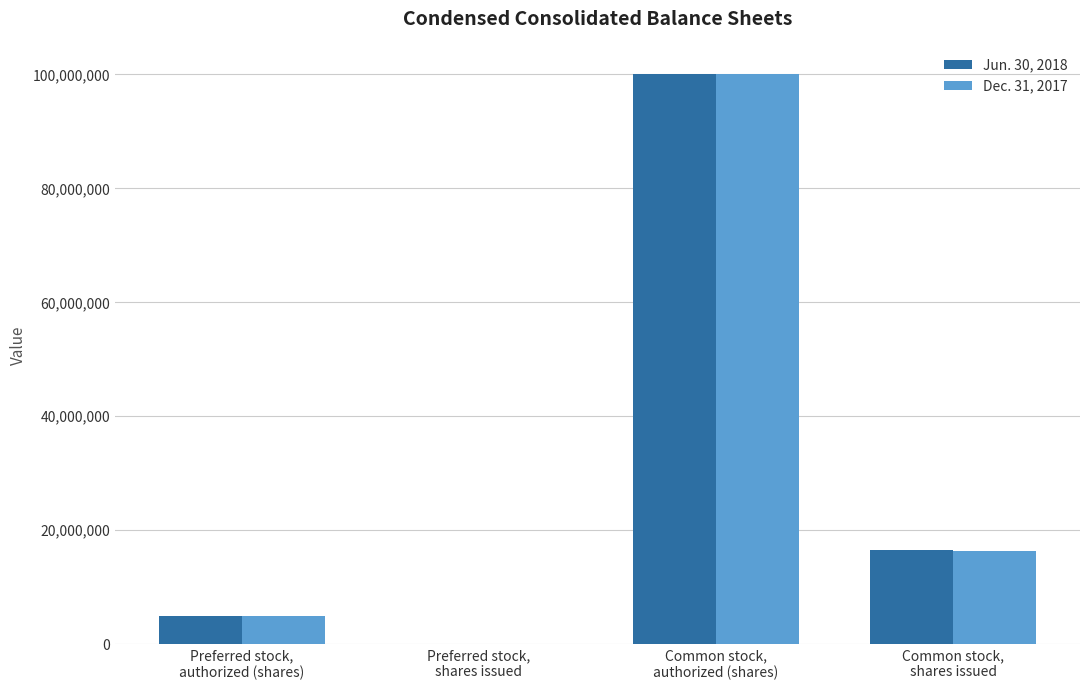

What are all the series names shown in the legend?

Jun. 30, 2018, Dec. 31, 2017